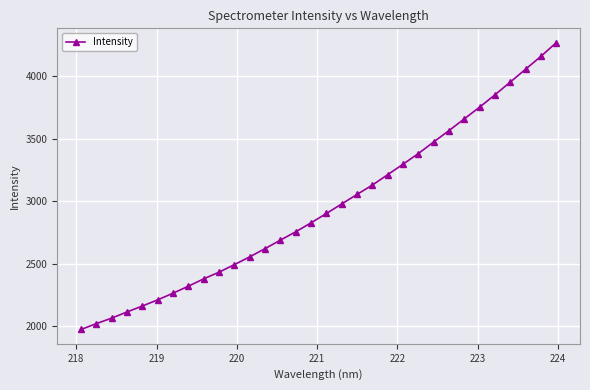

What is the average value?

2956.4